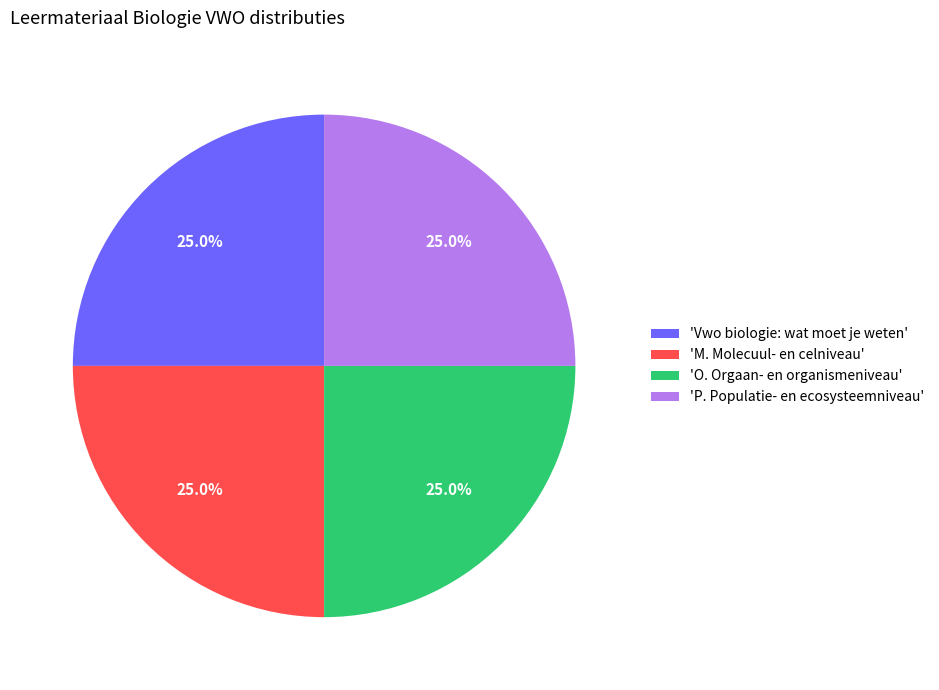

Approximately how many times larger is the value at 'O. Orgaan- en organismeniveau' compared to 'P. Populatie- en ecosysteemniveau'?

1.0